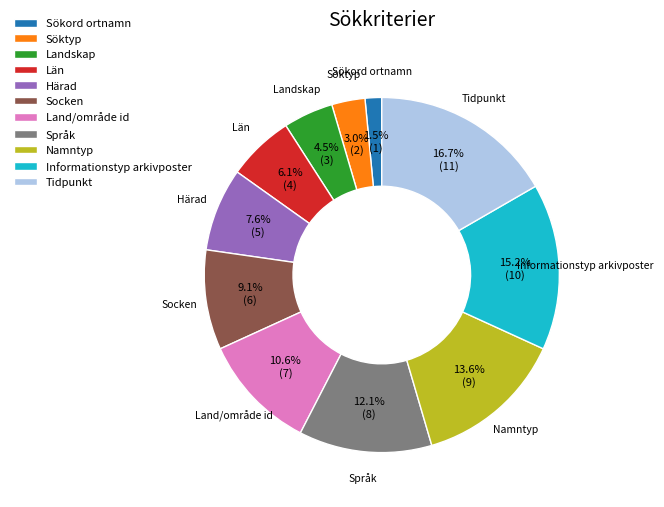

True or false: Söktyp accounts for 9% of the total.

False